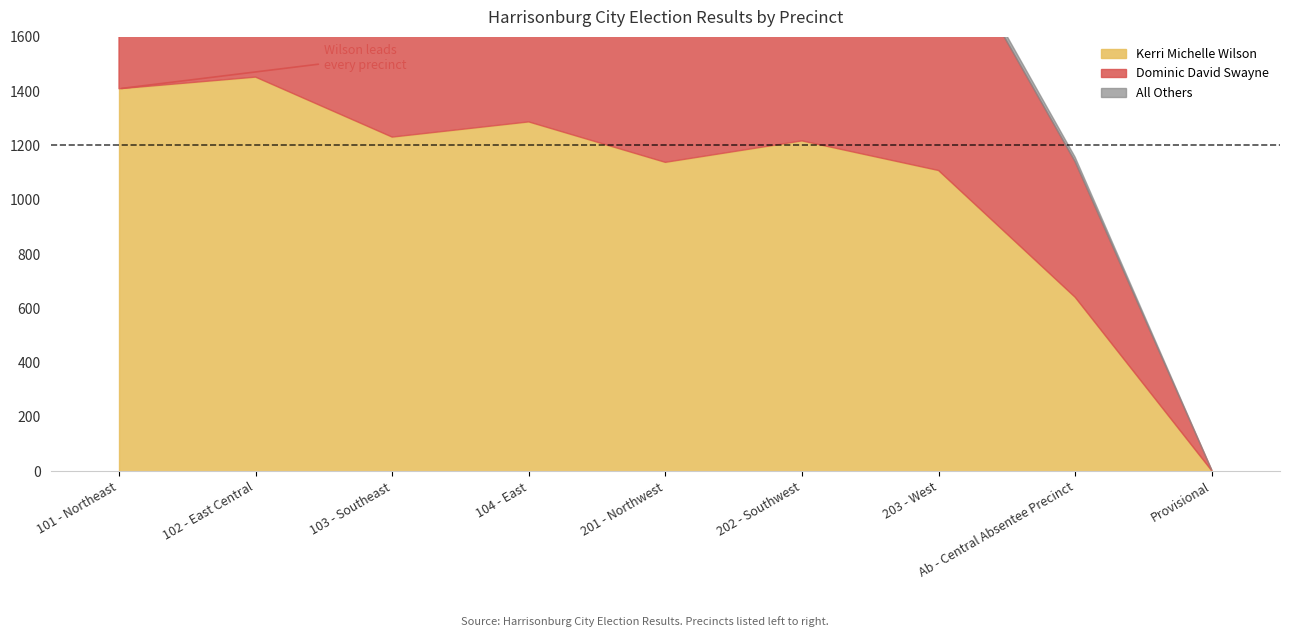

List the labels in order of Dominic David Swayne value, smallest first.

Provisional, Ab - Central Absentee Precinct, 203 - West, 201 - Northwest, 202 - Southwest, 104 - East, 103 - Southeast, 101 - Northeast, 102 - East Central